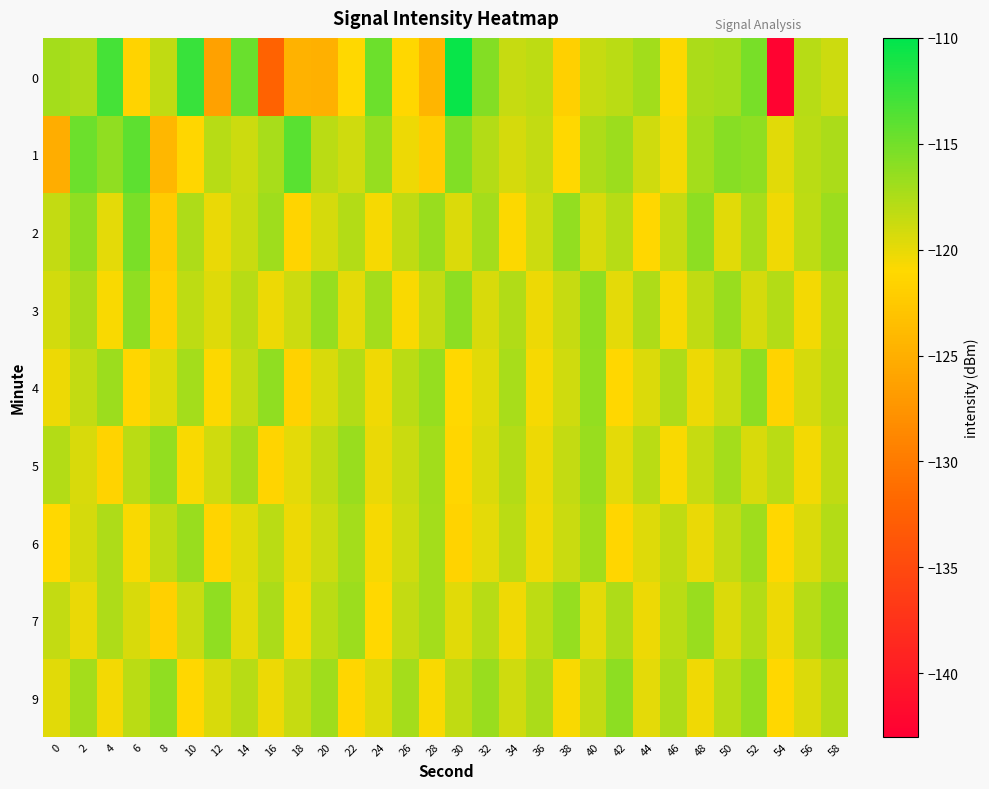

What is the total value across all series at 58?

-1059.3